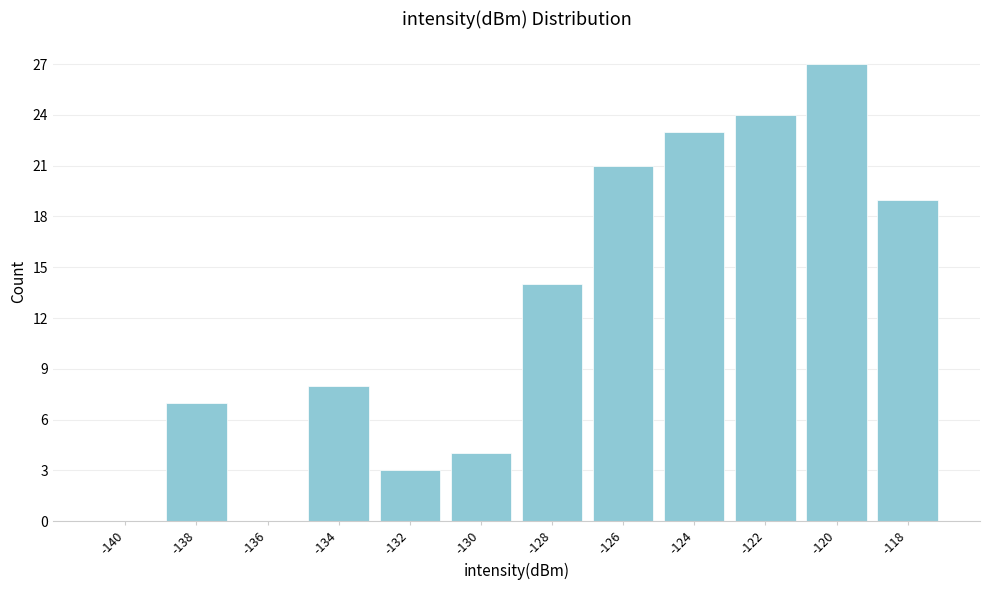

Reading left to right, what are all the values shown in this chart?

-140=0	-138=7	-136=0	-134=8	-132=3	-130=4	-128=14	-126=21	-124=23	-122=24	-120=27	-118=19